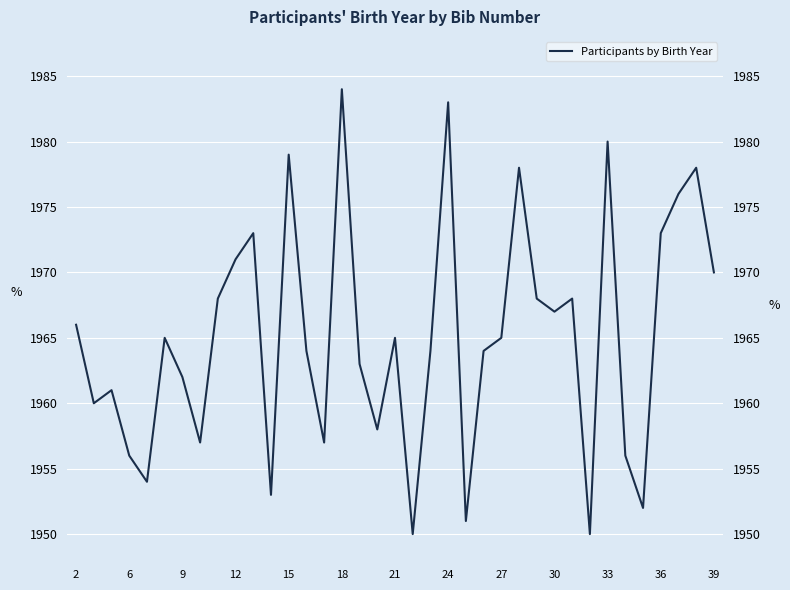

At which category does the chart reach its minimum across all series?

19